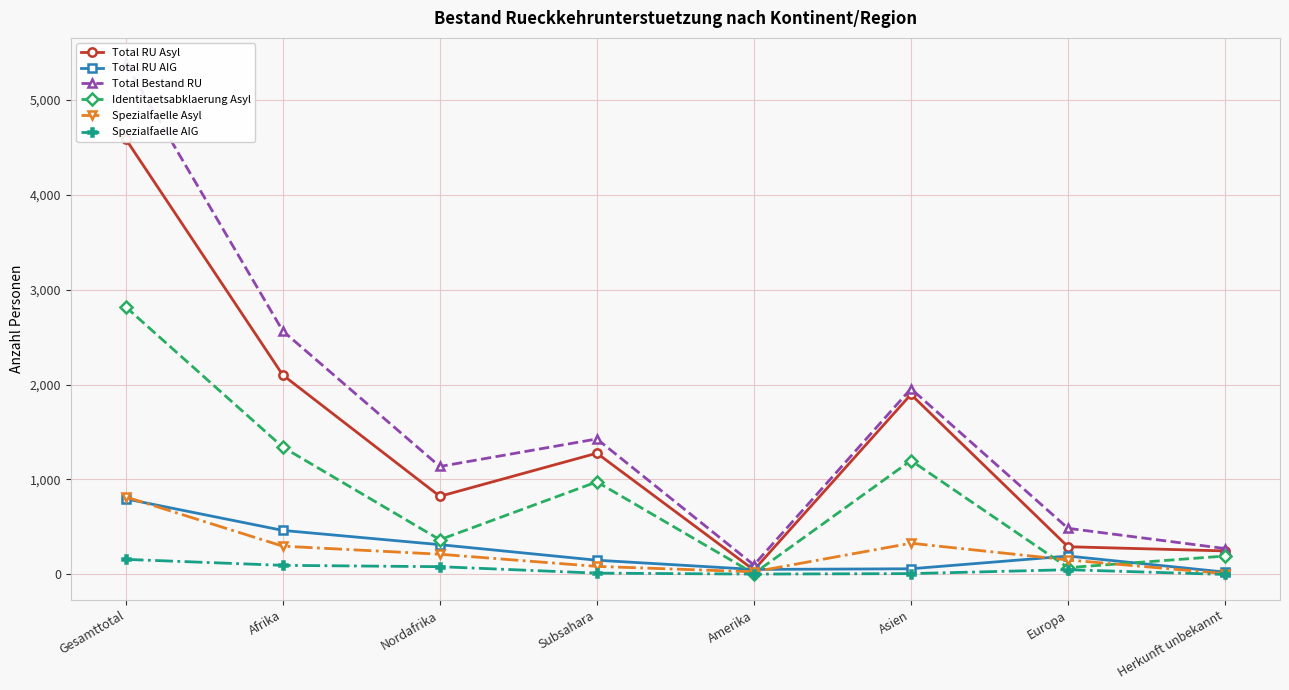

Reading left to right, transcribe all the data shown in this chart.

Total RU Asyl: Gesamttotal=4585	Afrika=2100	Nordafrika=823	Subsahara=1277	Amerika=47	Asien=1896	Europa=292	Herkunft unbekannt=248
Total RU AIG: Gesamttotal=796	Afrika=464	Nordafrika=314	Subsahara=150	Amerika=53	Asien=60	Europa=194	Herkunft unbekannt=25
Total Bestand RU: Gesamttotal=5381	Afrika=2564	Nordafrika=1137	Subsahara=1427	Amerika=100	Asien=1956	Europa=486	Herkunft unbekannt=273
Identitaetsabklaerung Asyl: Gesamttotal=2817	Afrika=1341	Nordafrika=366	Subsahara=975	Amerika=10	Asien=1200	Europa=72	Herkunft unbekannt=194
Spezialfaelle Asyl: Gesamttotal=817	Afrika=298	Nordafrika=213	Subsahara=85	Amerika=28	Asien=329	Europa=153	Herkunft unbekannt=9
Spezialfaelle AIG: Gesamttotal=159	Afrika=96	Nordafrika=82	Subsahara=14	Amerika=4	Asien=9	Europa=50	Herkunft unbekannt=0